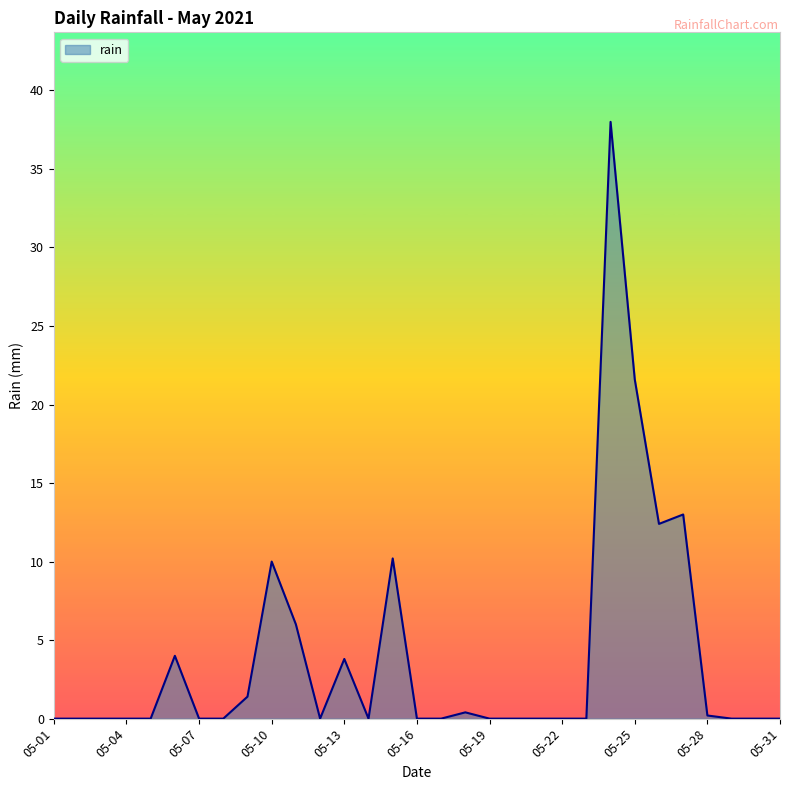

What is the greatest value displayed?

38.0